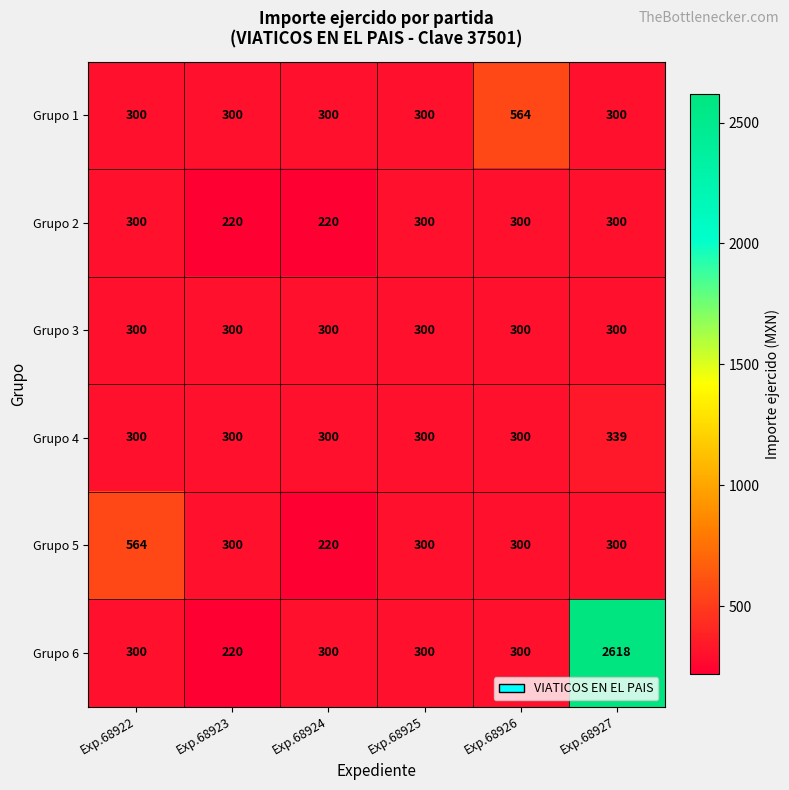

At which category is the sum across all series the highest?

Exp.68927